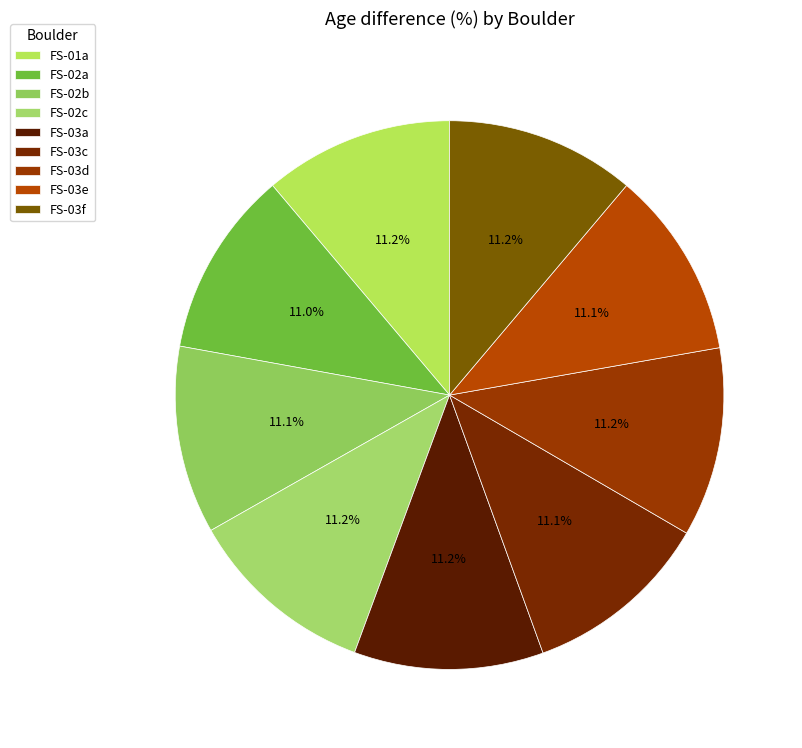

Which slice is the largest?

FS-01a